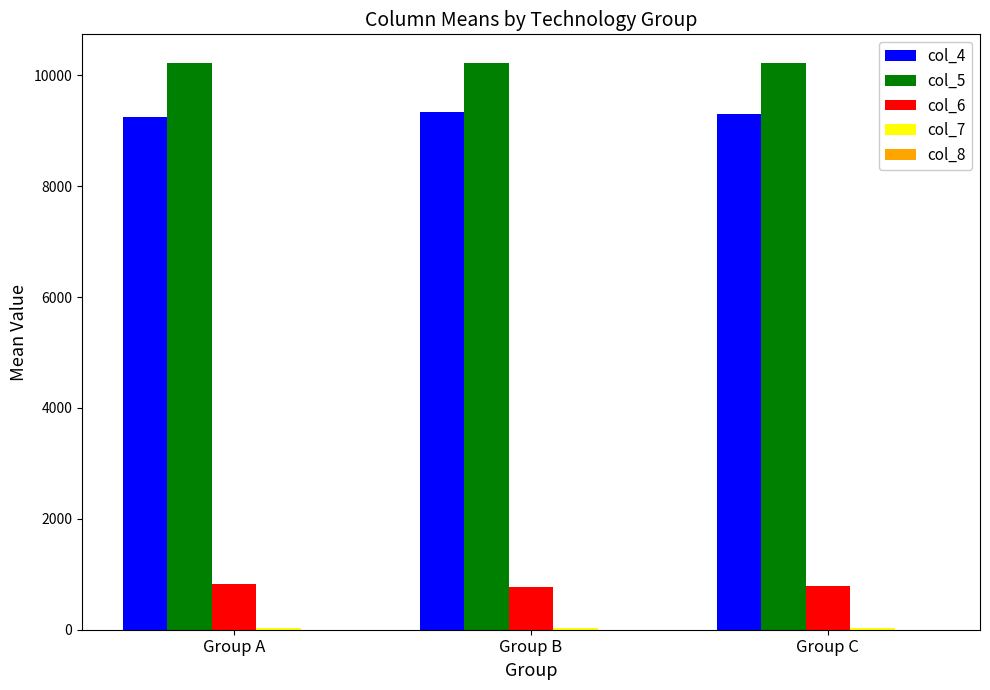

Where is col_5 nearest to the value 10221?

Group A